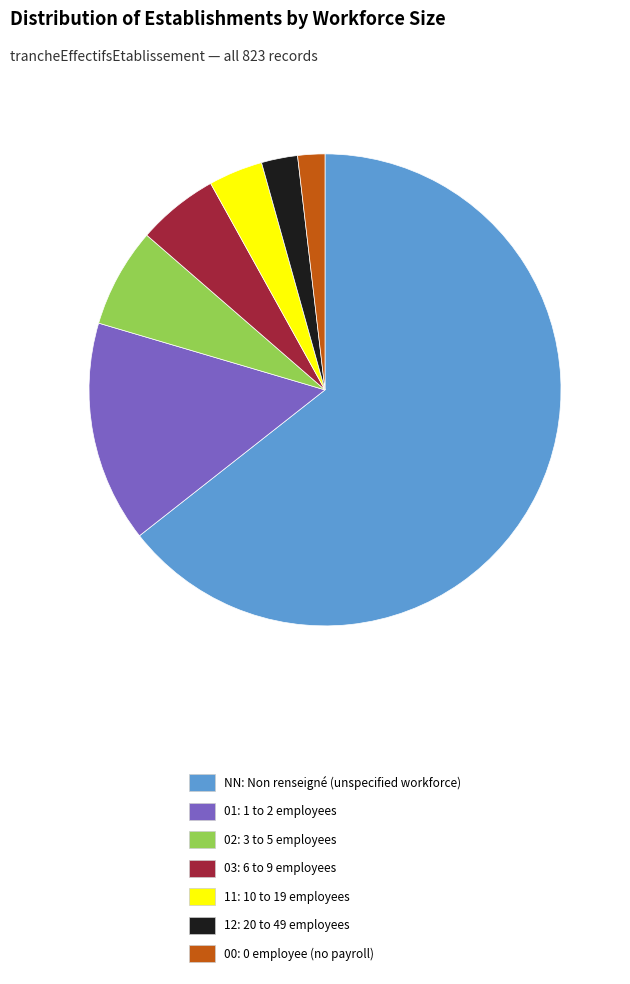

Which has a higher value, NN: Non renseigné (unspecified workforce) or 00: 0 employee (no payroll)?

NN: Non renseigné (unspecified workforce)